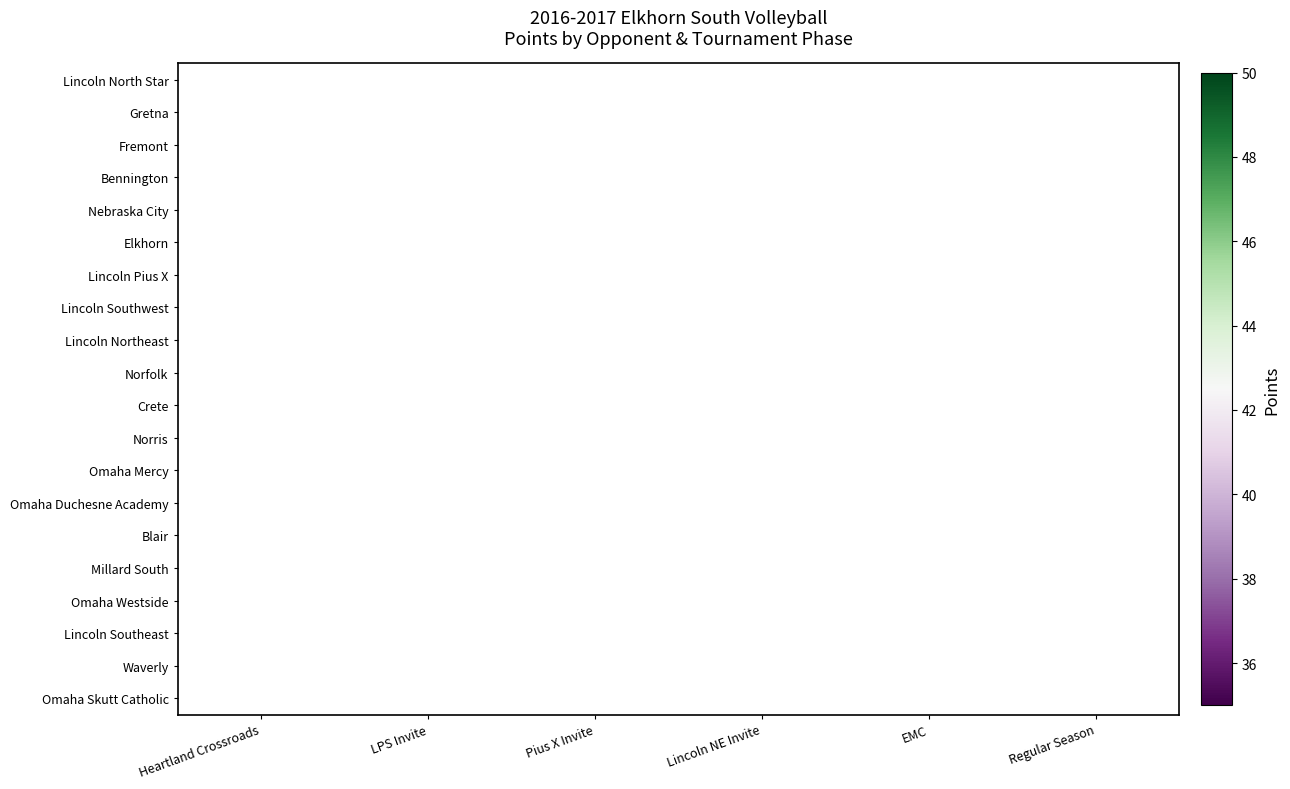

What is the smallest value displayed?

35.0